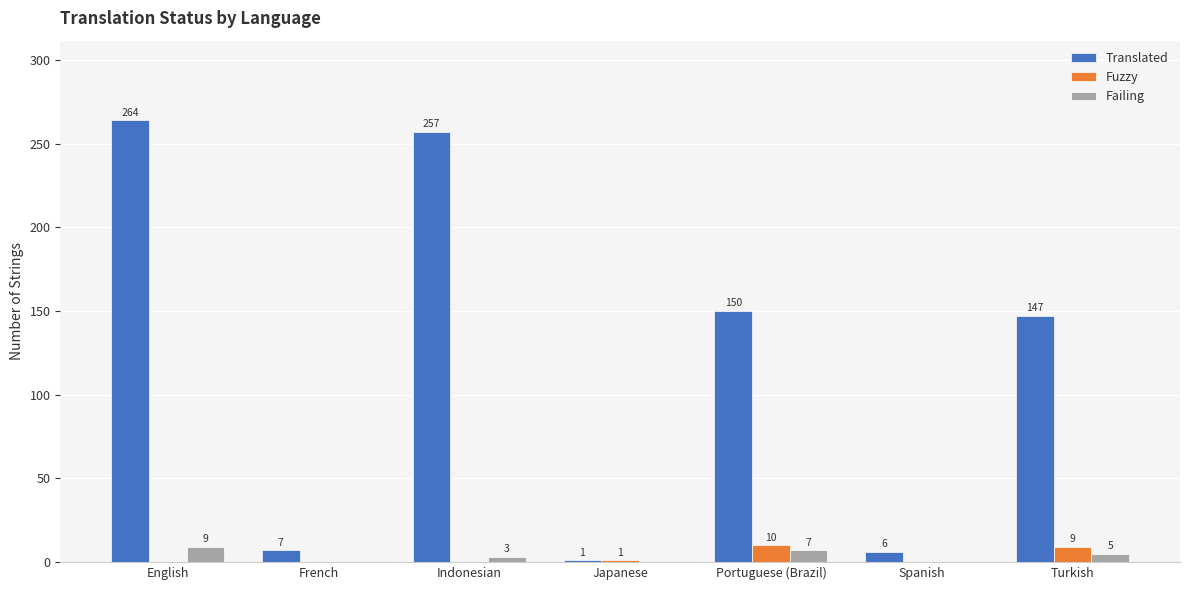

What are all the series names shown in the legend?

Translated, Fuzzy, Failing